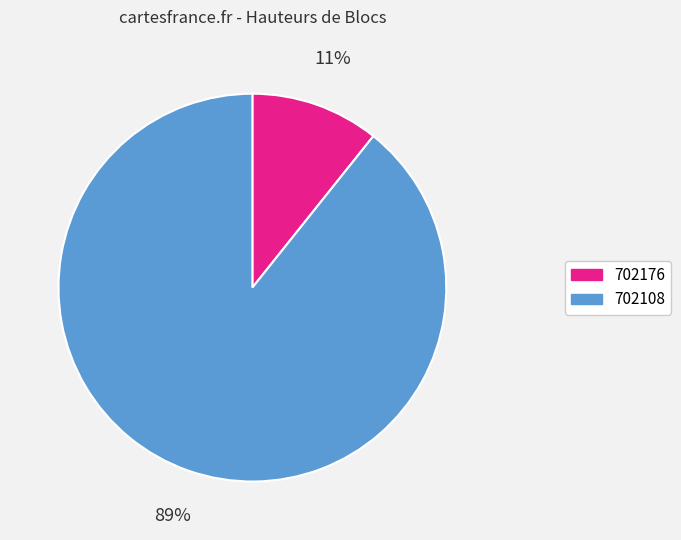

To the nearest percent, what is the combined percentage of 702108 and 702176?

100%